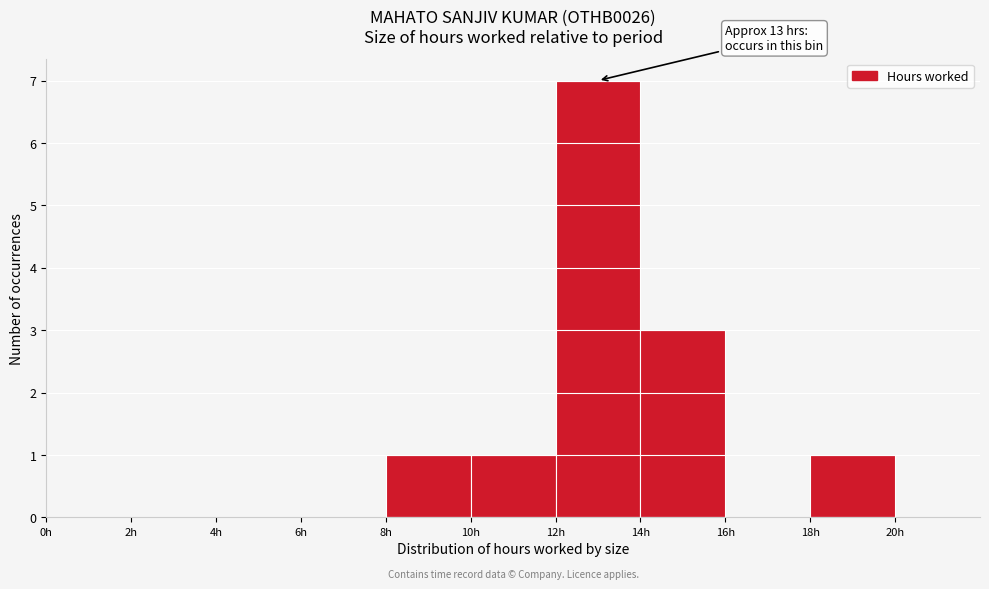

Which range on the x-axis has the tallest bar?

12 to 14